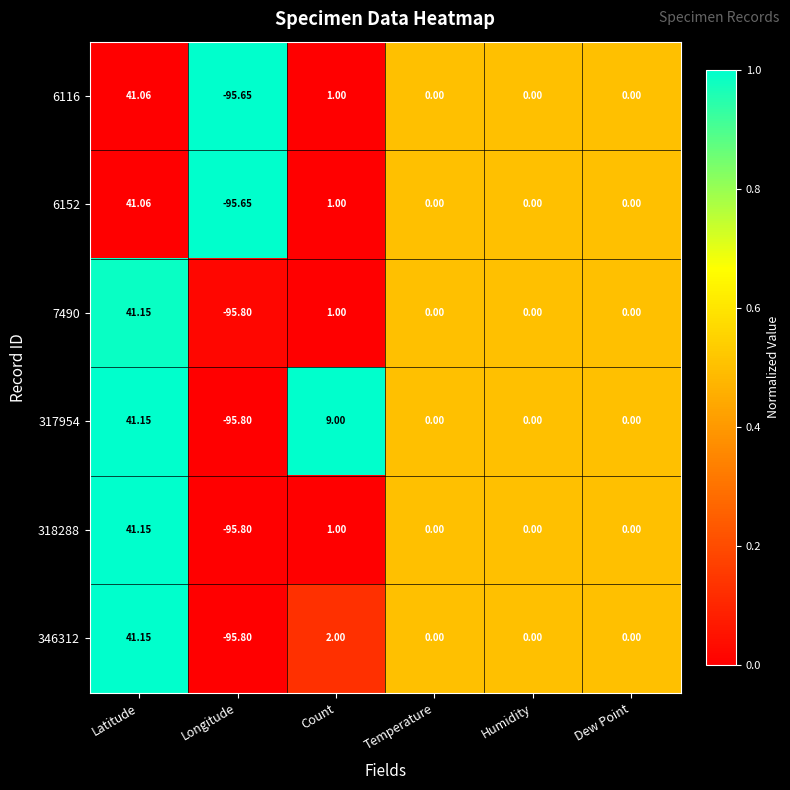

Where does the 317954 series first go above 0?

Latitude